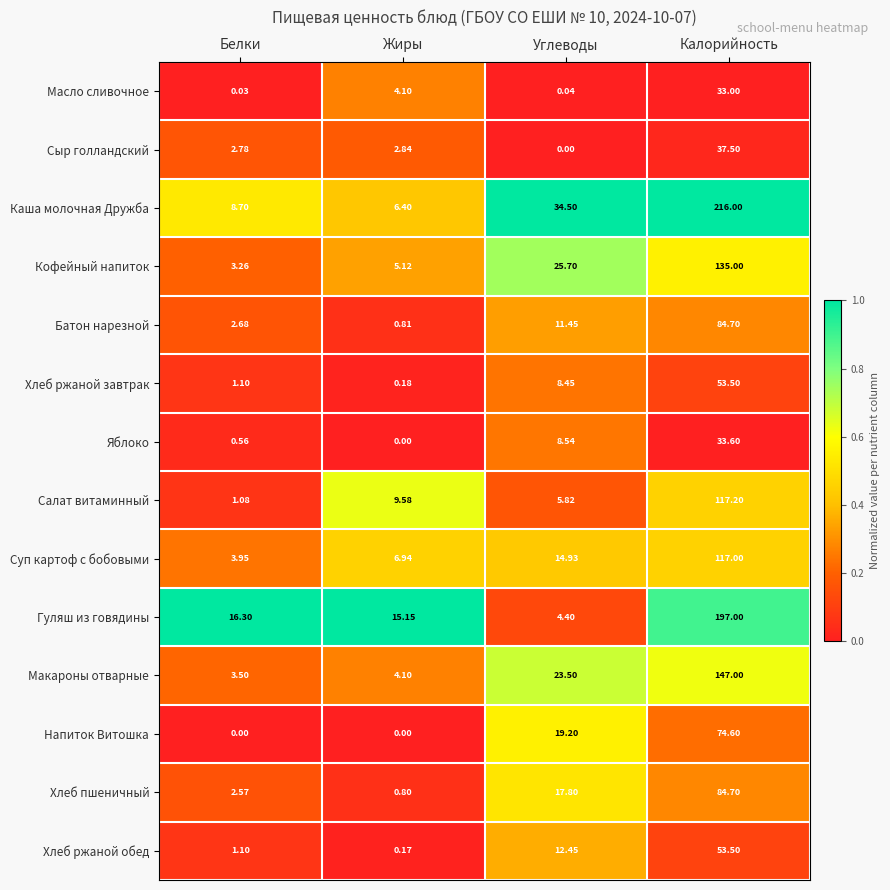

At Углеводы, list the series in order from smallest to largest.

Сыр голландский, Масло сливочное, Гуляш из говядины, Салат витаминный, Хлеб ржаной завтрак, Яблоко, Батон нарезной, Хлеб ржаной обед, Суп картоф с бобовыми, Хлеб пшеничный, Напиток Витошка, Макароны отварные, Кофейный напиток, Каша молочная Дружба